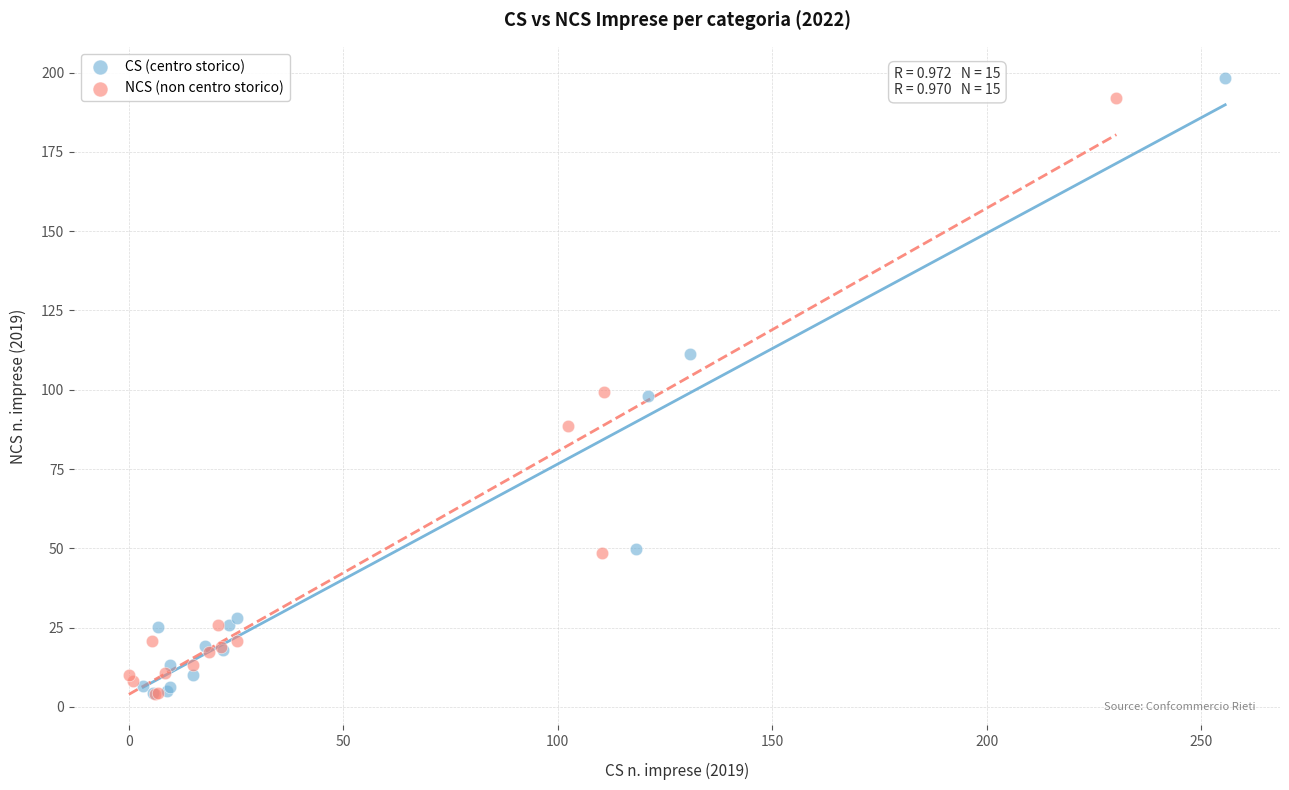

Which series has the largest Y range (max minus min)?

CS (centro storico)